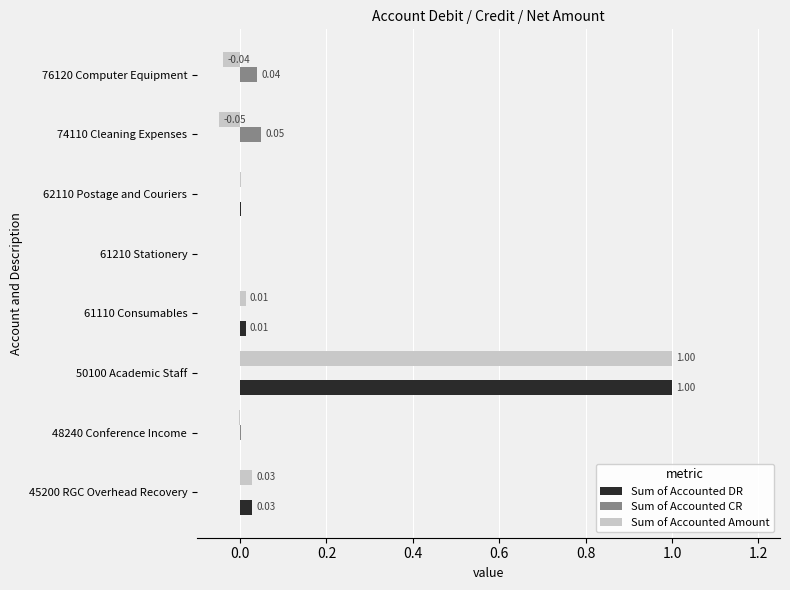

What is the total value across all series at 50100 Academic Staff?

2.0